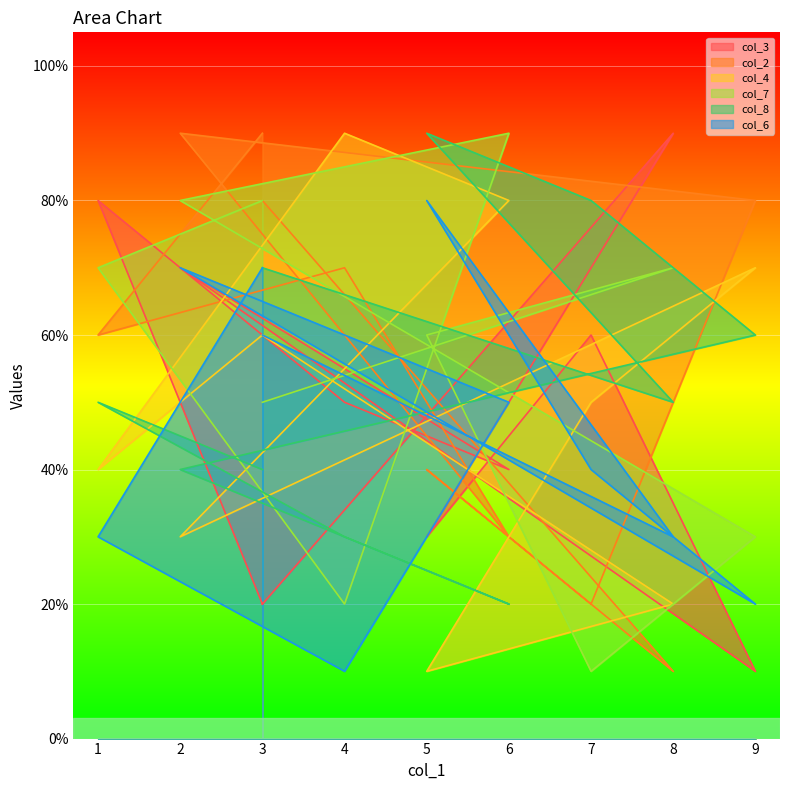

Which series has the largest total across all categories?

col_2